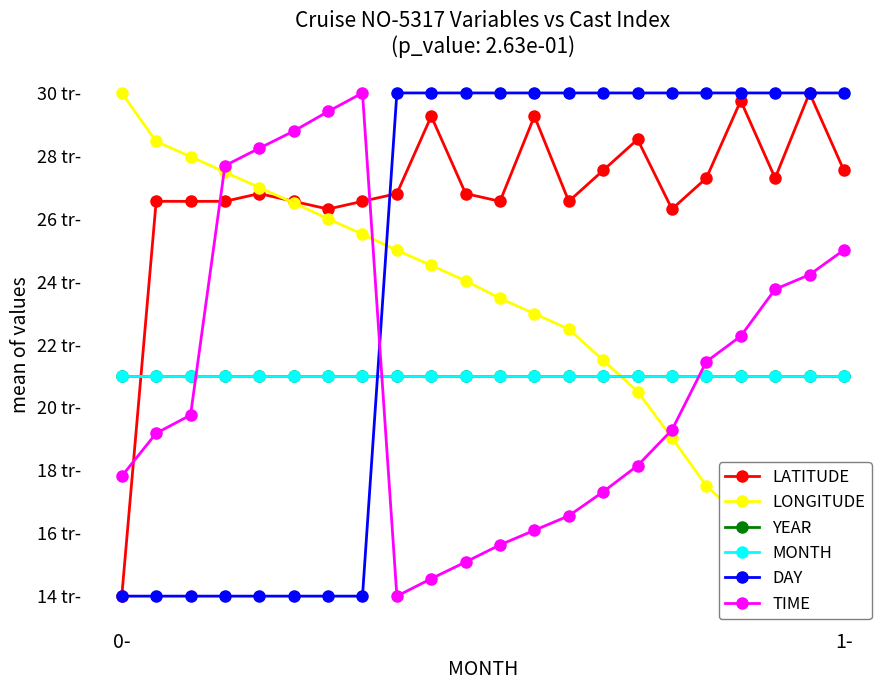

Between which two adjacent categories do DAY and YEAR first intersect?

7 and 8